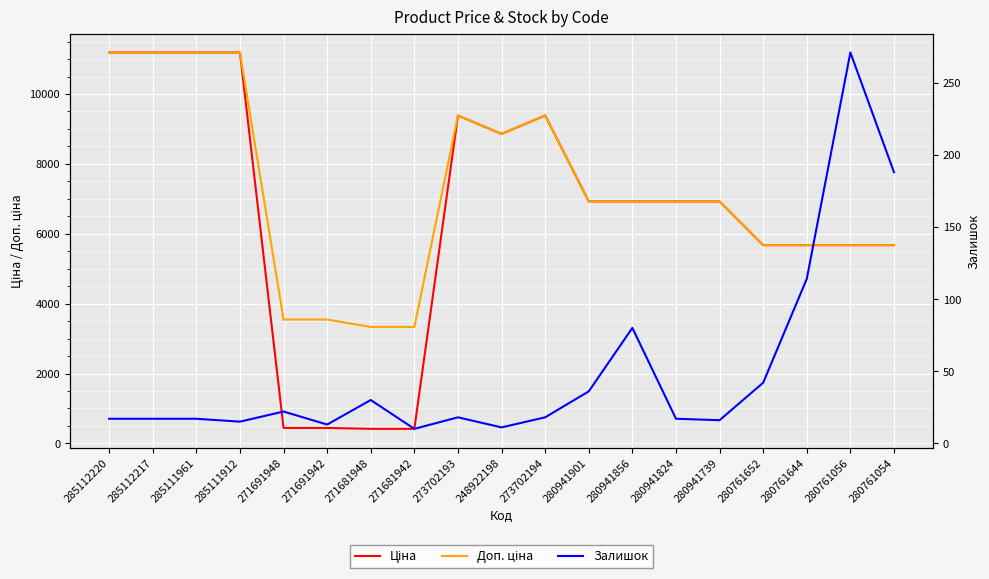

What is the difference between the maximum and minimum values in the Доп. ціна series?

7855.7